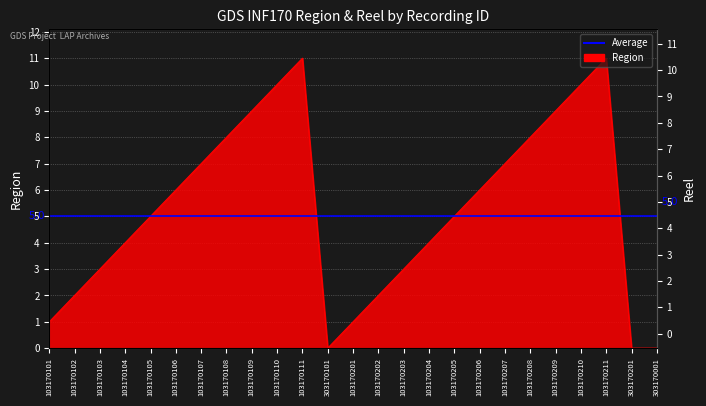

The value of Reel at 103170110 is 1. True or false?

False